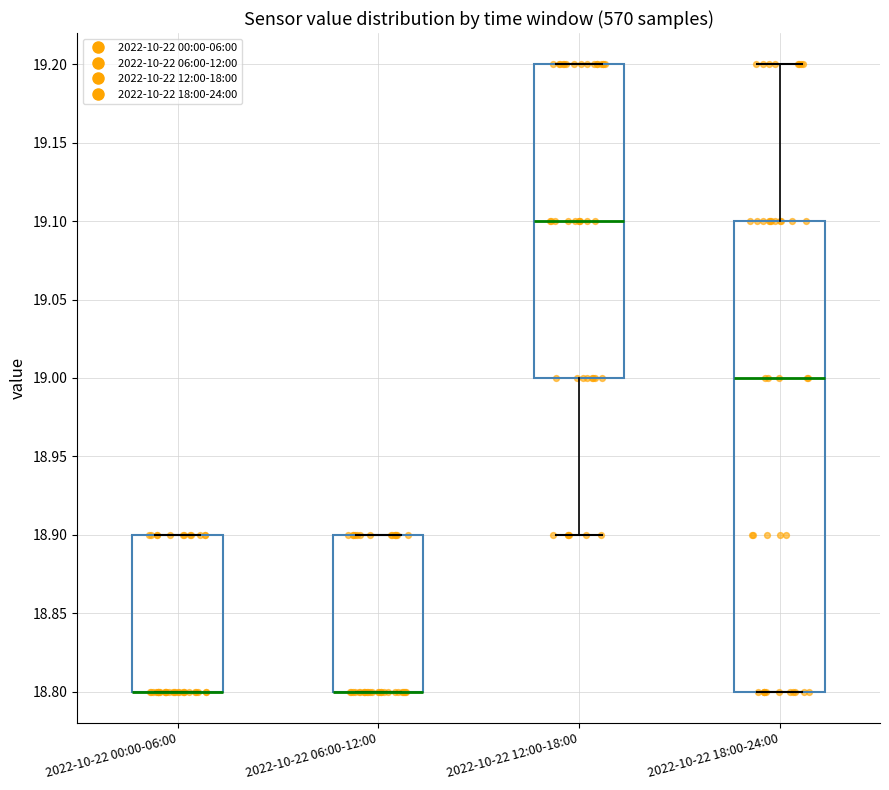

Where is the lower edge of the box for 2022-10-22 18:00-24:00 on the y-axis? The values are not printed on the chart, so give them approximately, as read against the axis.

18.8